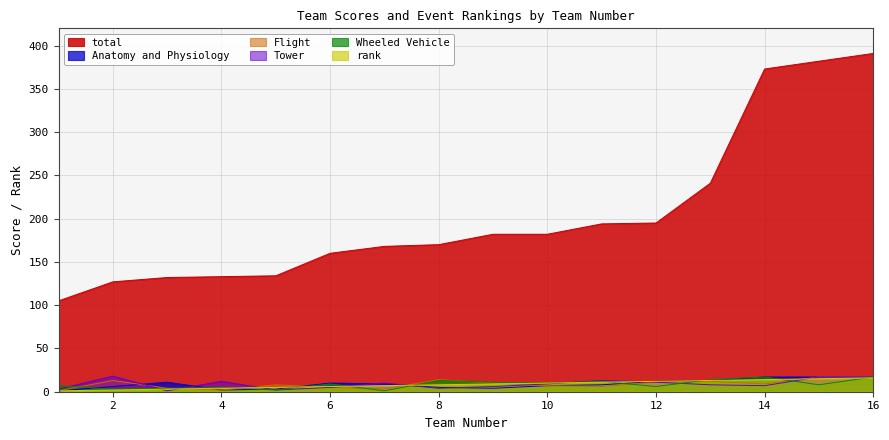

How many times do Flight and Tower cross each other?

5